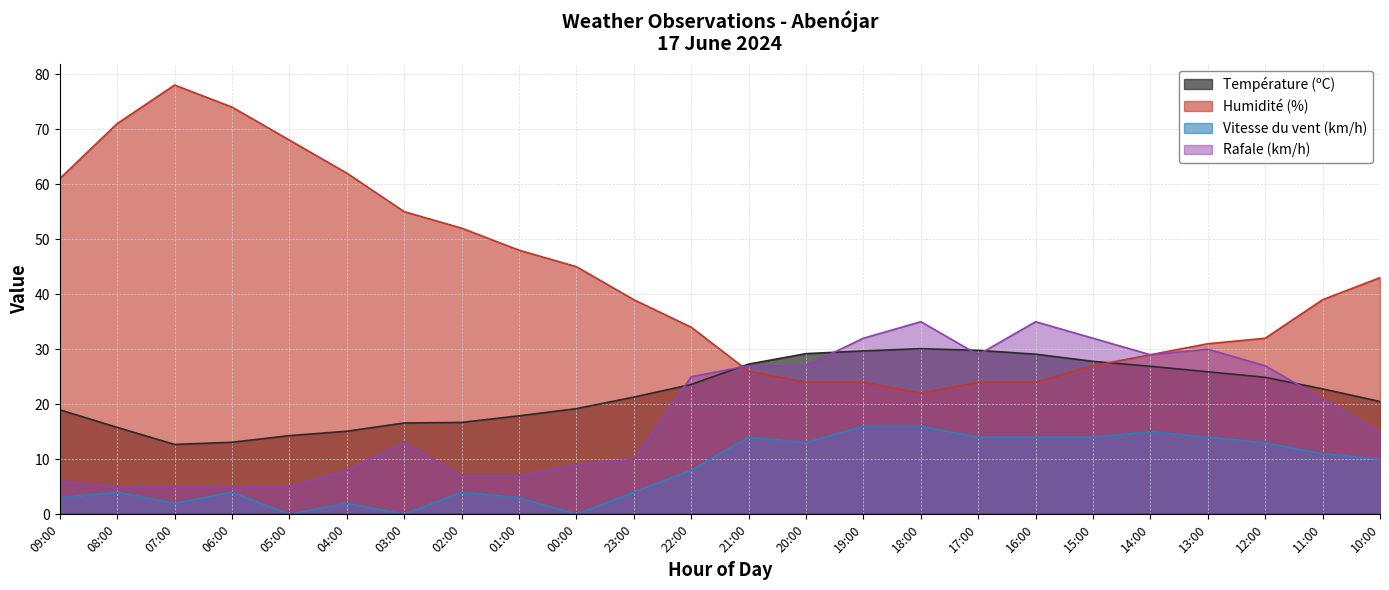

How many interior local valleys does the Rafale (km/h) series have?

2